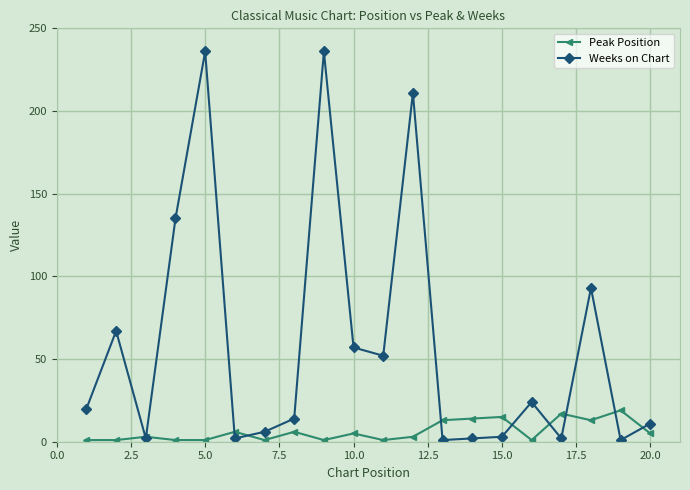

Rank the series by their average value, from highest to lowest.

Weeks on Chart, Peak Position